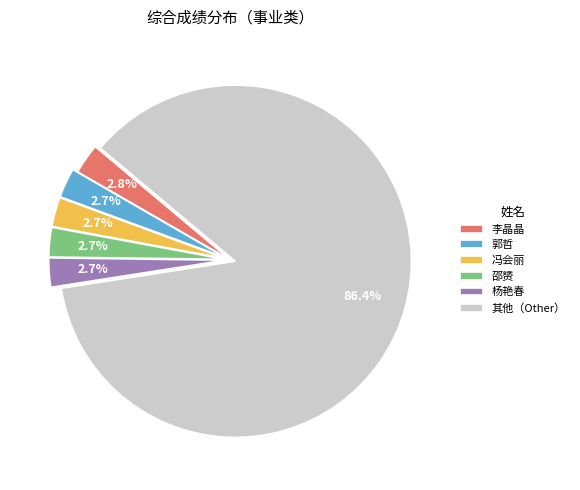

To the nearest percent, what is the average slice percentage?

17%